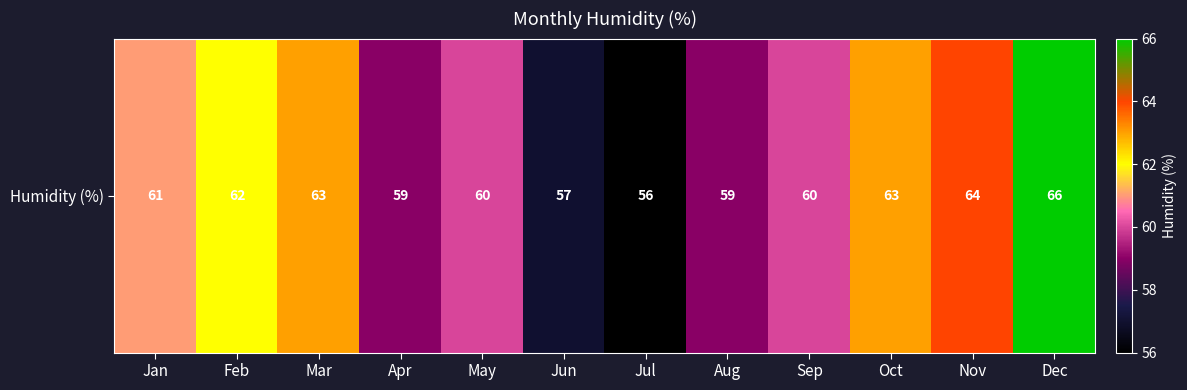

The chart shows a value of 94 at Feb. True or false?

False